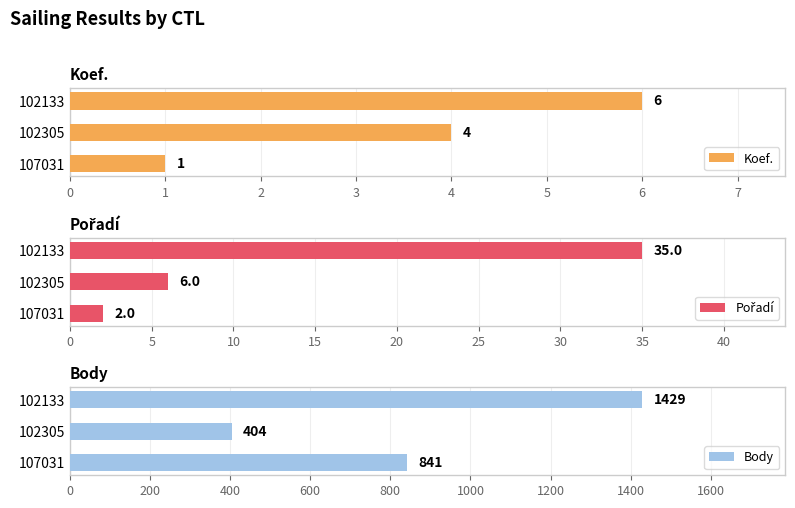

Which series has the largest total across all categories?

Body